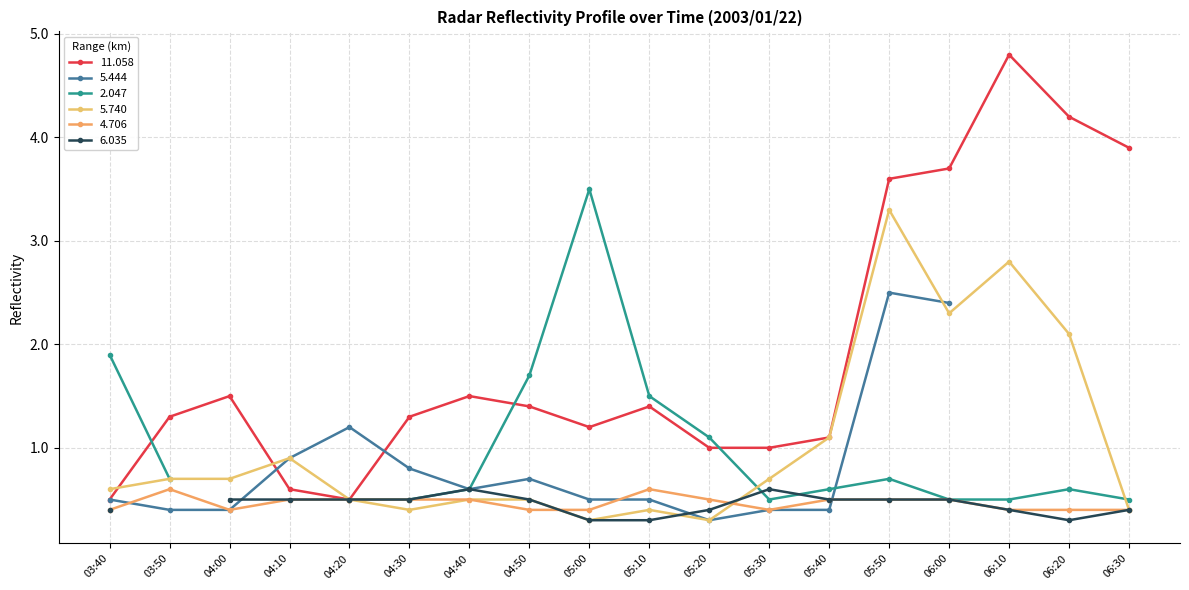

What is the sum of all 5.740 values?

18.5